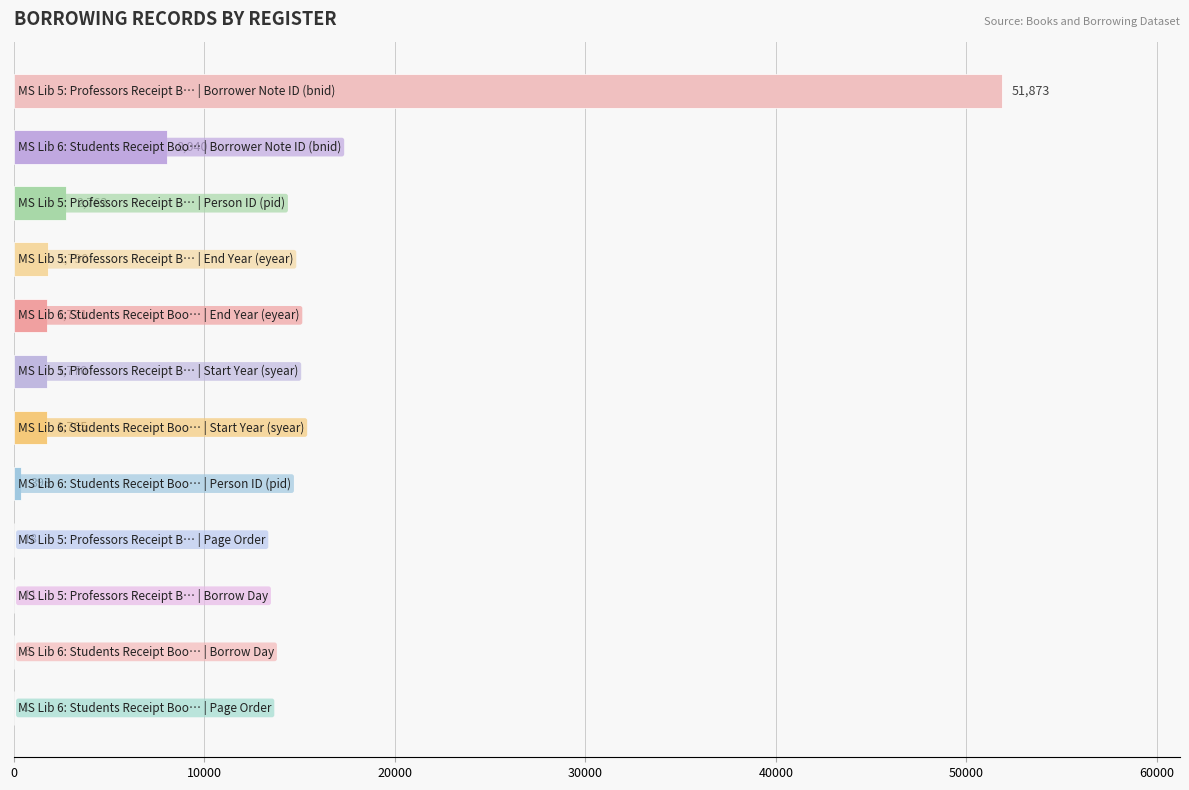

What is the maximum value shown in the chart?

51873